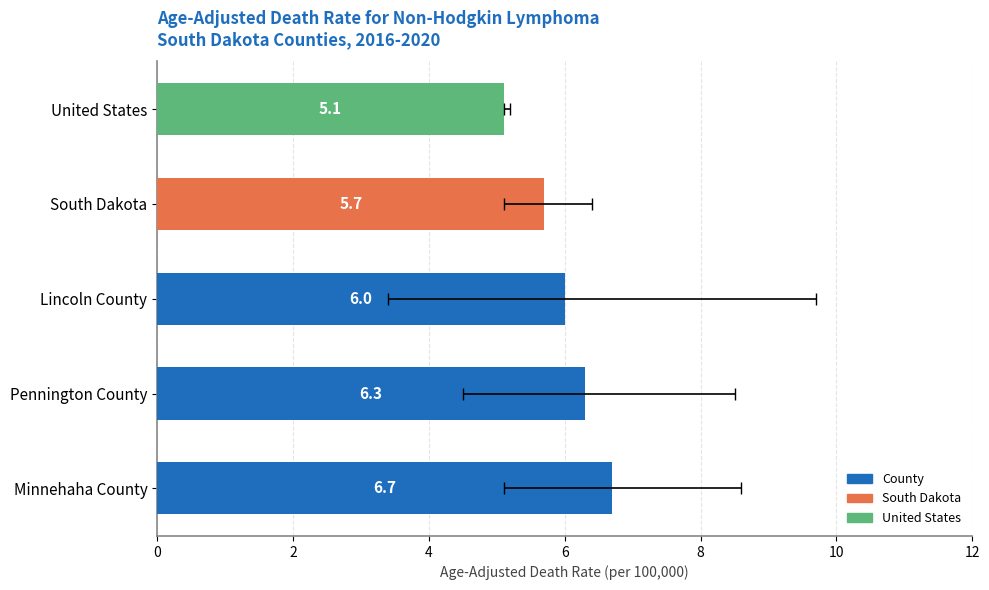

What position from the left is United States?

5